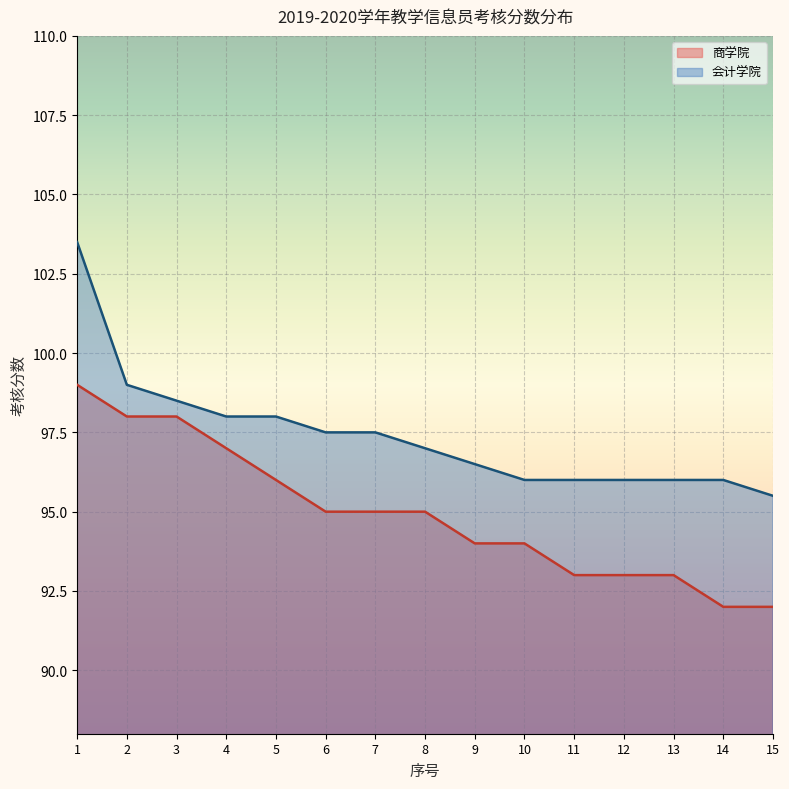

Which has a higher value, 1 or 4?

1